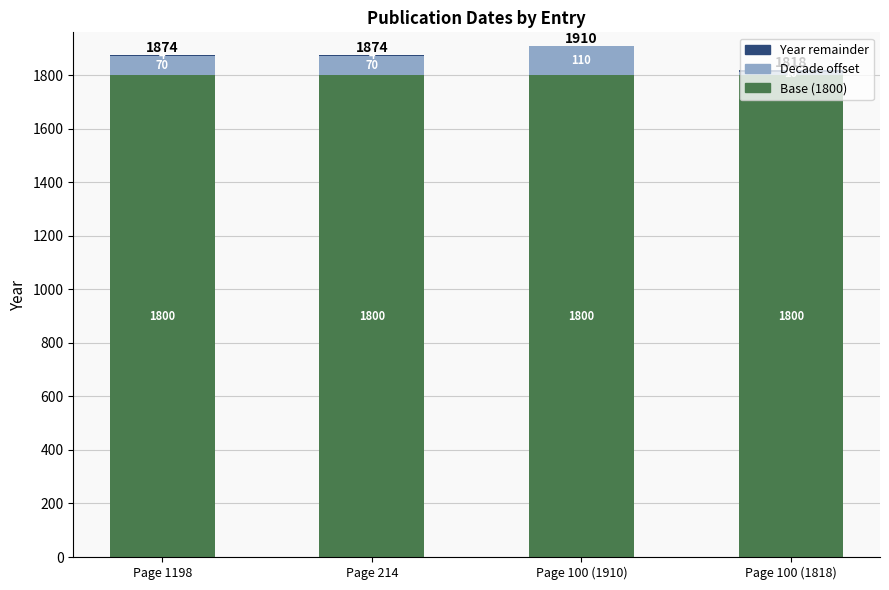

The Base (1800) series shows 1199 at Page 1198. True or false?

False